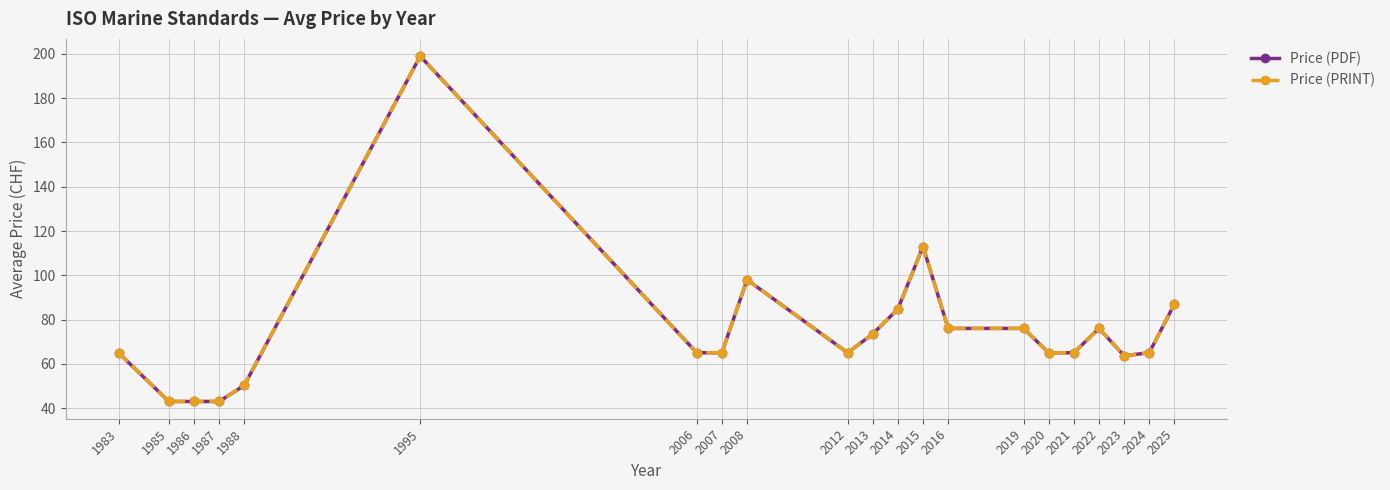

True or false: Price (PRINT) and Price (PDF) cross at least once.

False